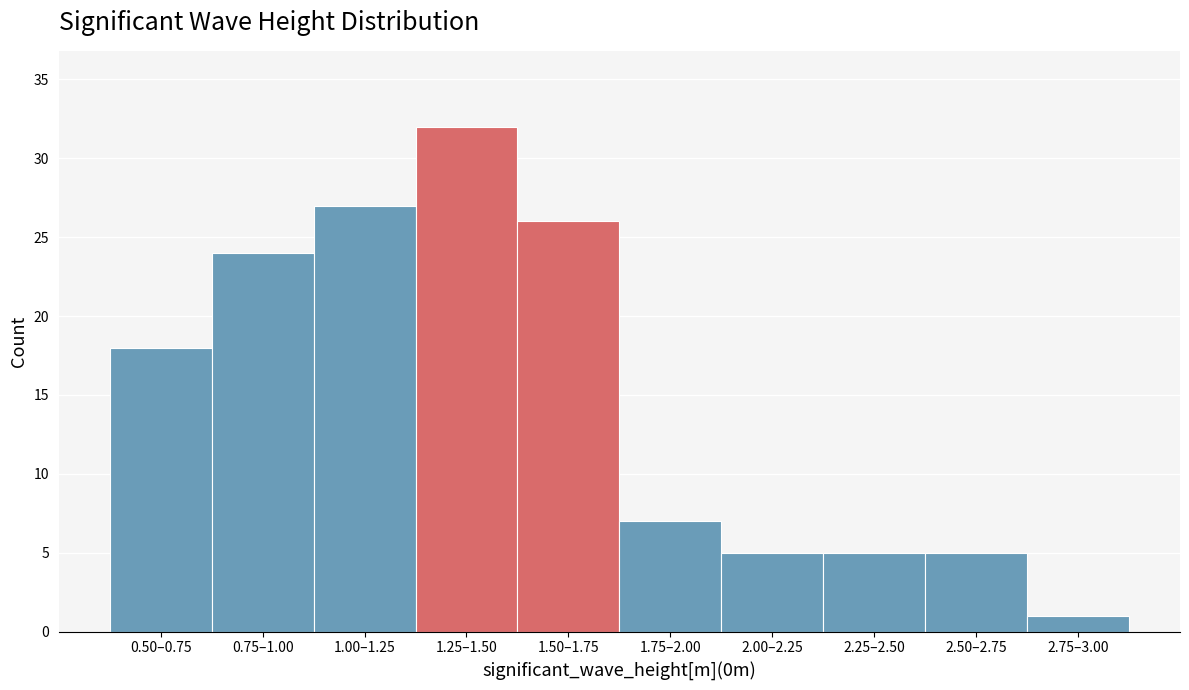

Reading left to right, list all the values displayed in this chart.

18	24	27	32	26	7	5	5	5	1